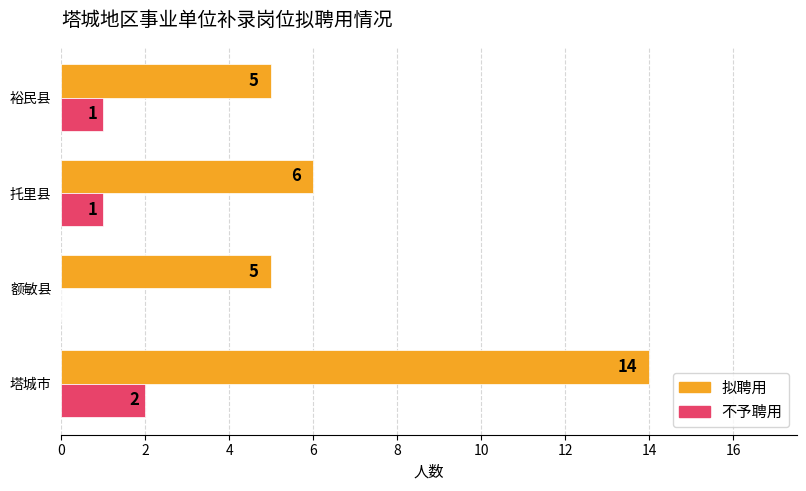

The 不予聘用 series shows 1 at 裕民县. True or false?

True